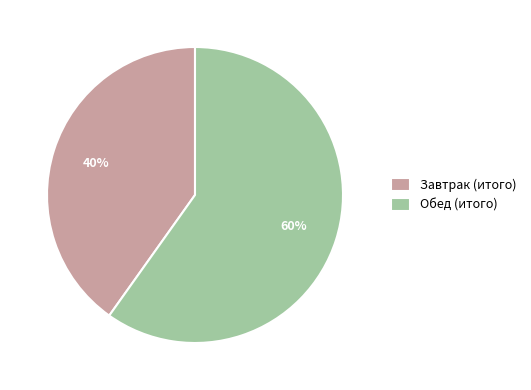

Which category has the smallest portion of the pie?

Завтрак (итого)